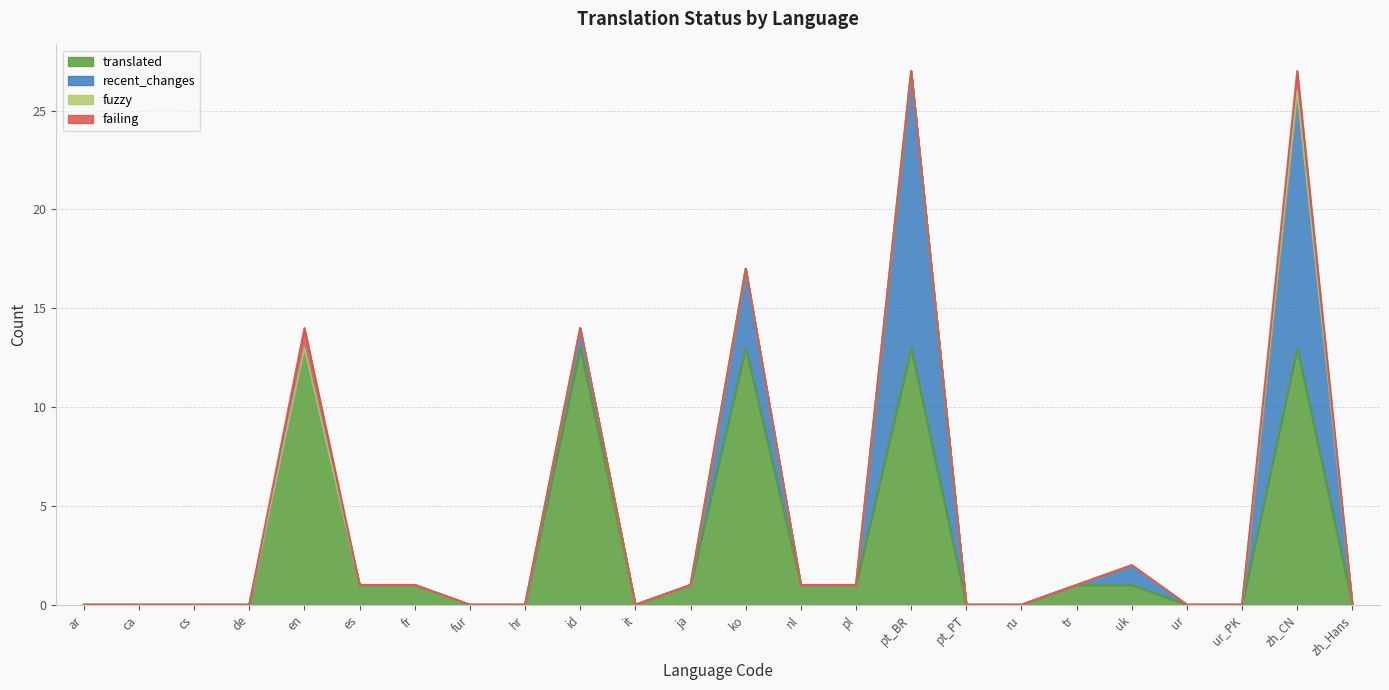

Rank the categories by failing value from highest to lowest.

en, zh_CN, ar, ca, cs, de, es, fr, fur, hr, id, it, ja, ko, nl, pl, pt_BR, pt_PT, ru, tr, uk, ur, ur_PK, zh_Hans